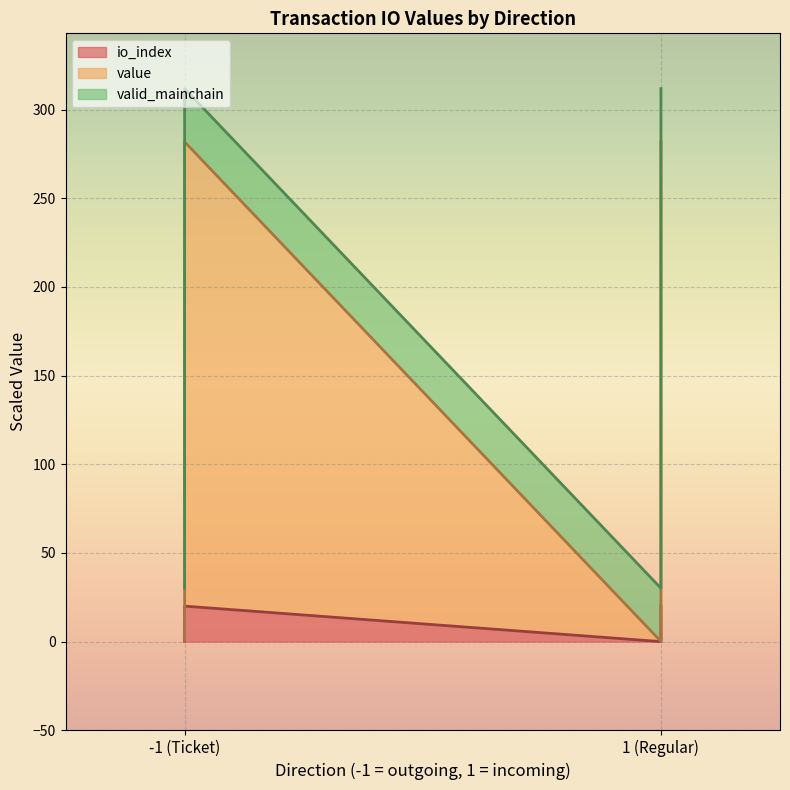

What is the average value of the io_index series?

10.0